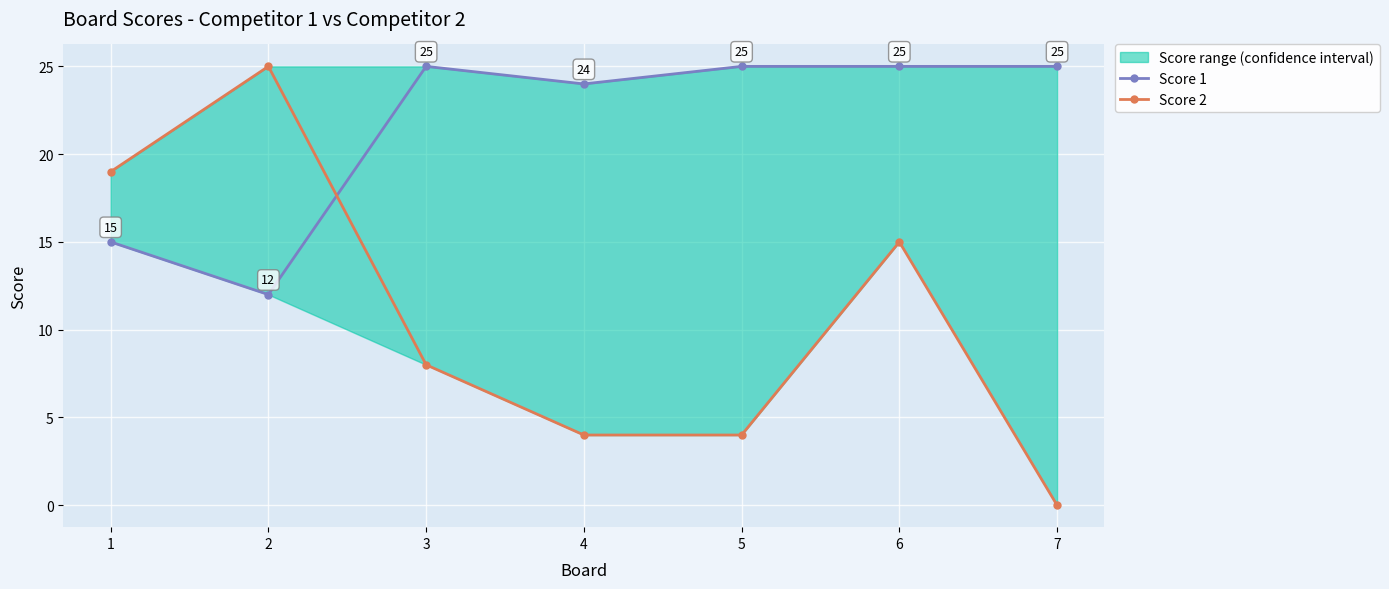

Reading right to left, transcribe all the data shown in this chart.

Score 1: 25	25	25	24	25	12	15
Score 2: 0	15	4	4	8	25	19